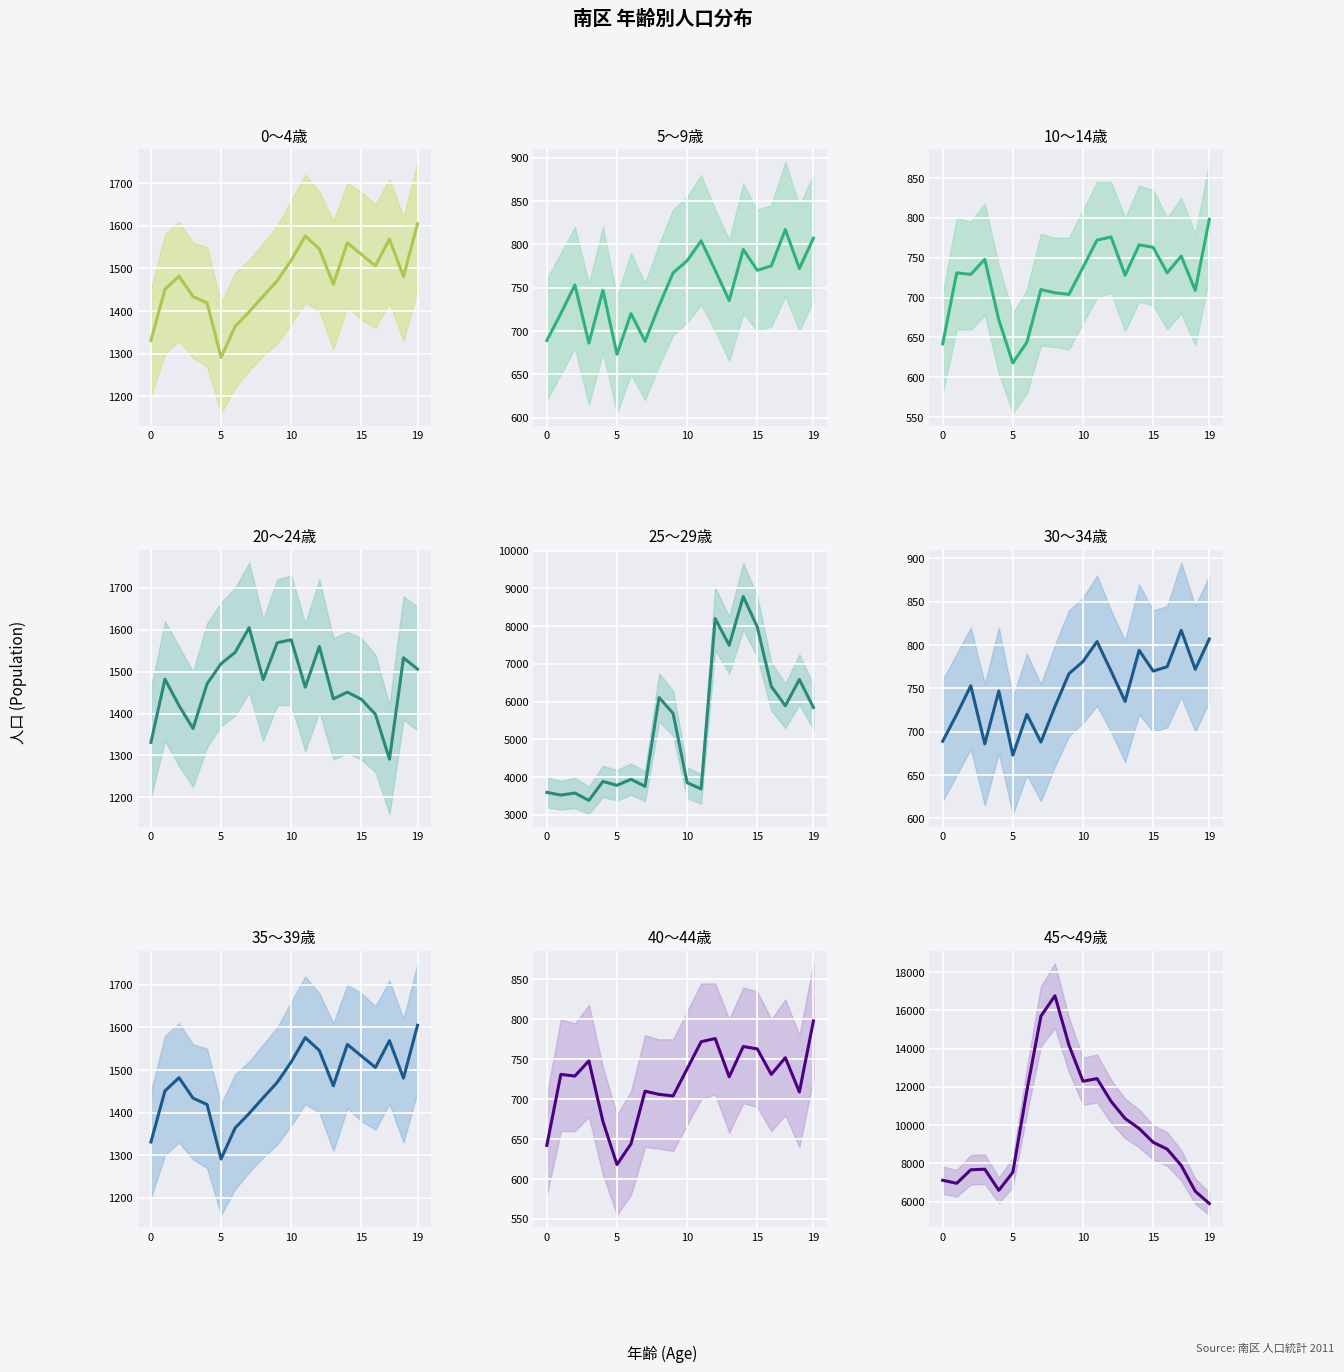

At which category is the sum across all series the highest?

19